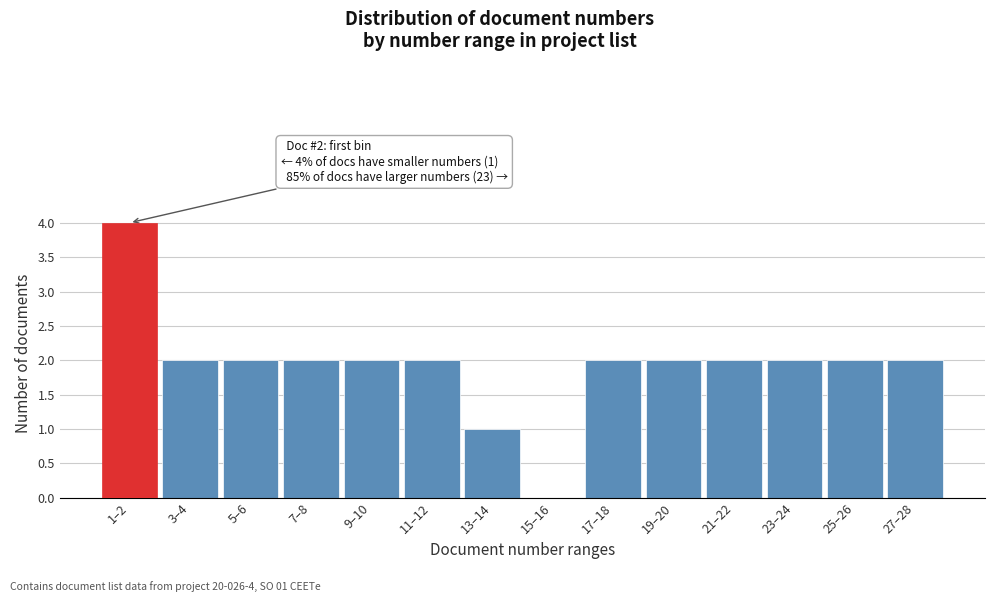

Reading right to left, transcribe all the data shown in this chart.

27–28=2	25–26=2	23–24=2	21–22=2	19–20=2	17–18=2	15–16=0	13–14=1	11–12=2	9–10=2	7–8=2	5–6=2	3–4=2	1–2=4